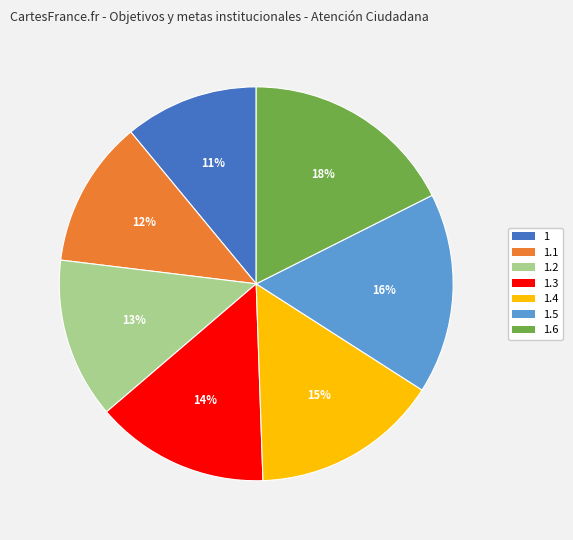

Is there any slice that represents more than half of the pie?

No